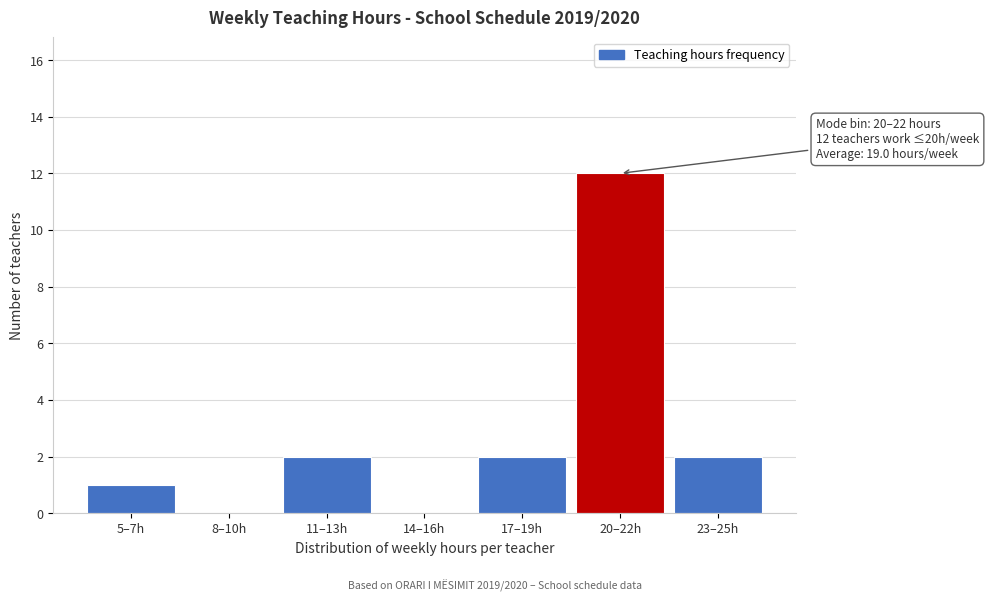

Reading left to right, extract all data points from this chart.

5–7h=1	8–10h=0	11–13h=2	14–16h=0	17–19h=2	20–22h=12	23–25h=2